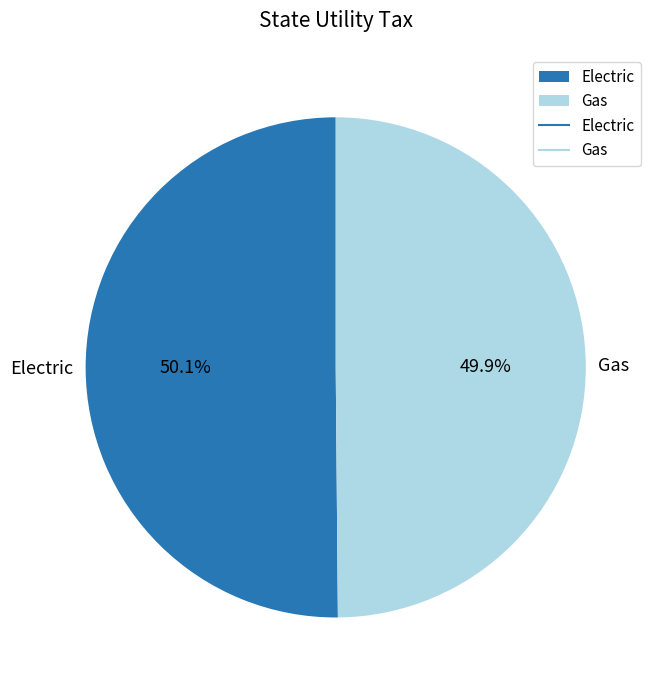

The Gas slice represents 50% of the pie. True or false?

True